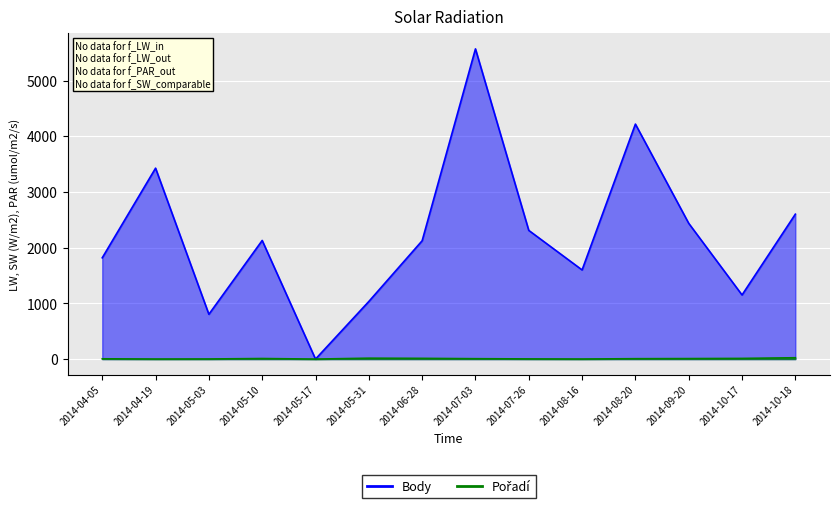

Which series has the largest range (max minus min)?

Body